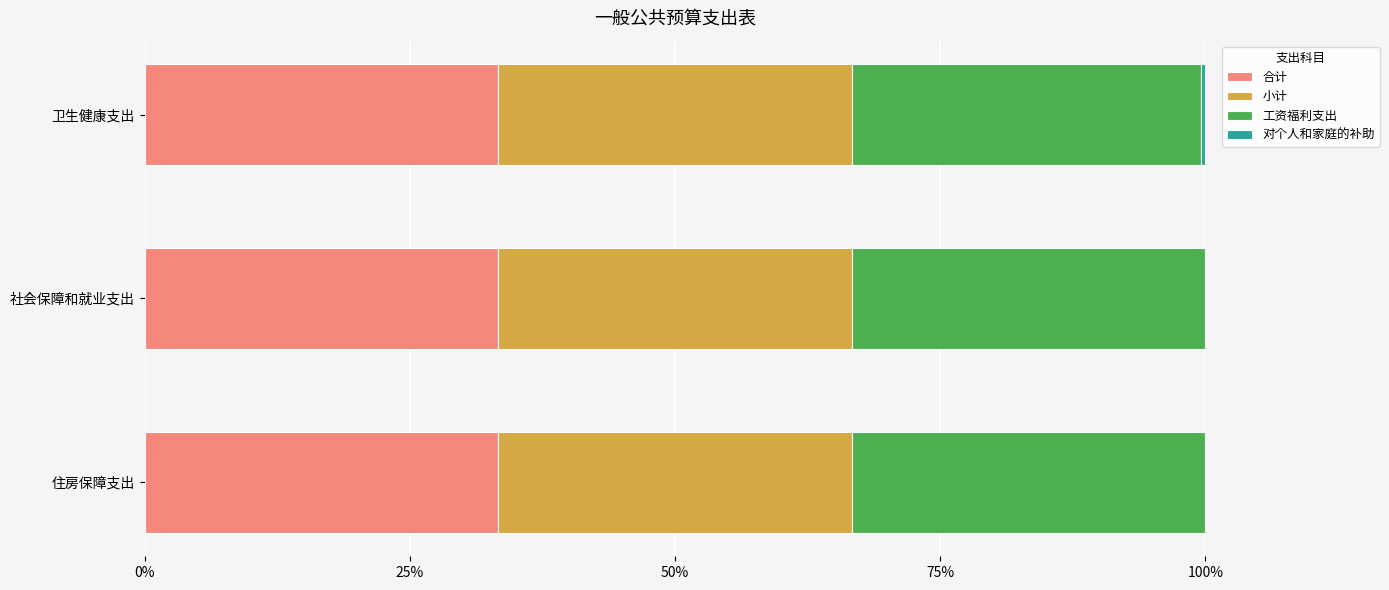

What is the total value across all series at 社会保障和就业支出?

100.0